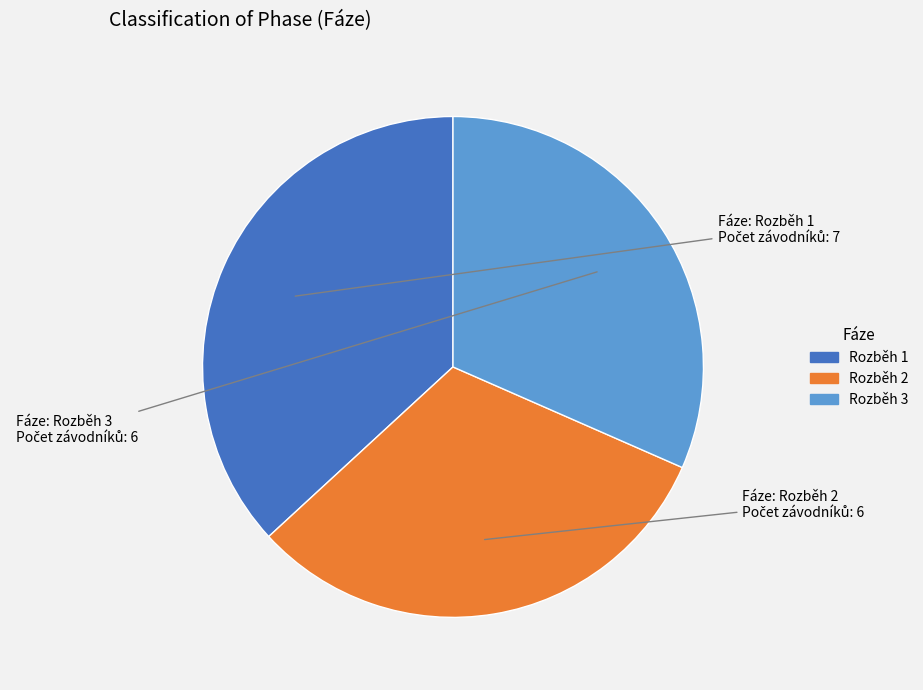

The Rozběh 2 slice represents 32% of the pie. True or false?

True